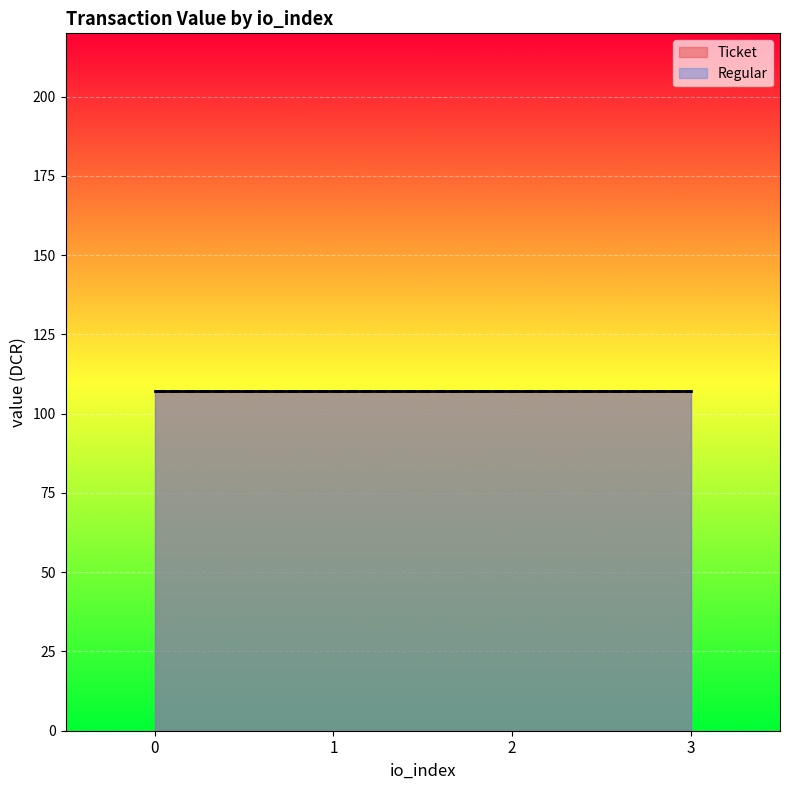

At -1, list the series in order from smallest to largest.

Ticket, Regular